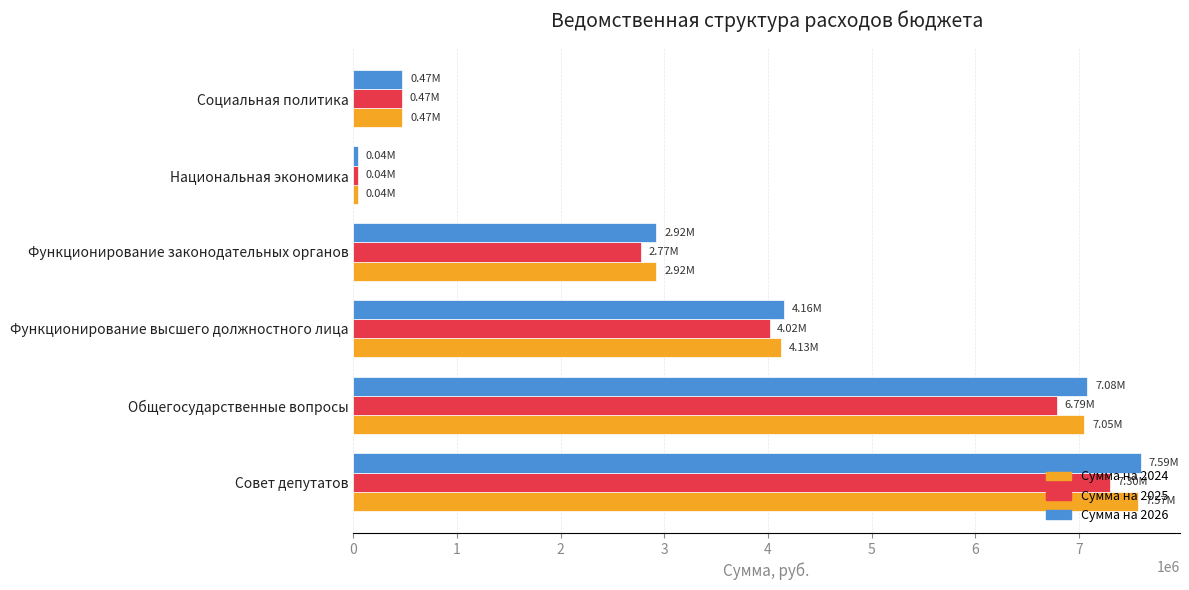

What is the maximum value shown in the chart?

7594228.2